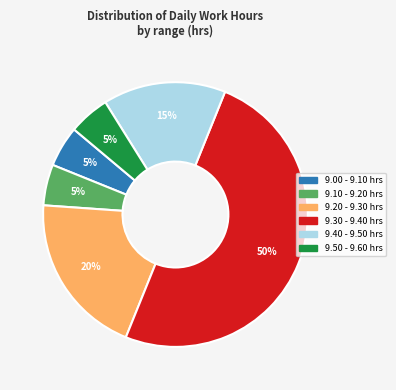

To the nearest percent, what is the average slice percentage?

17%